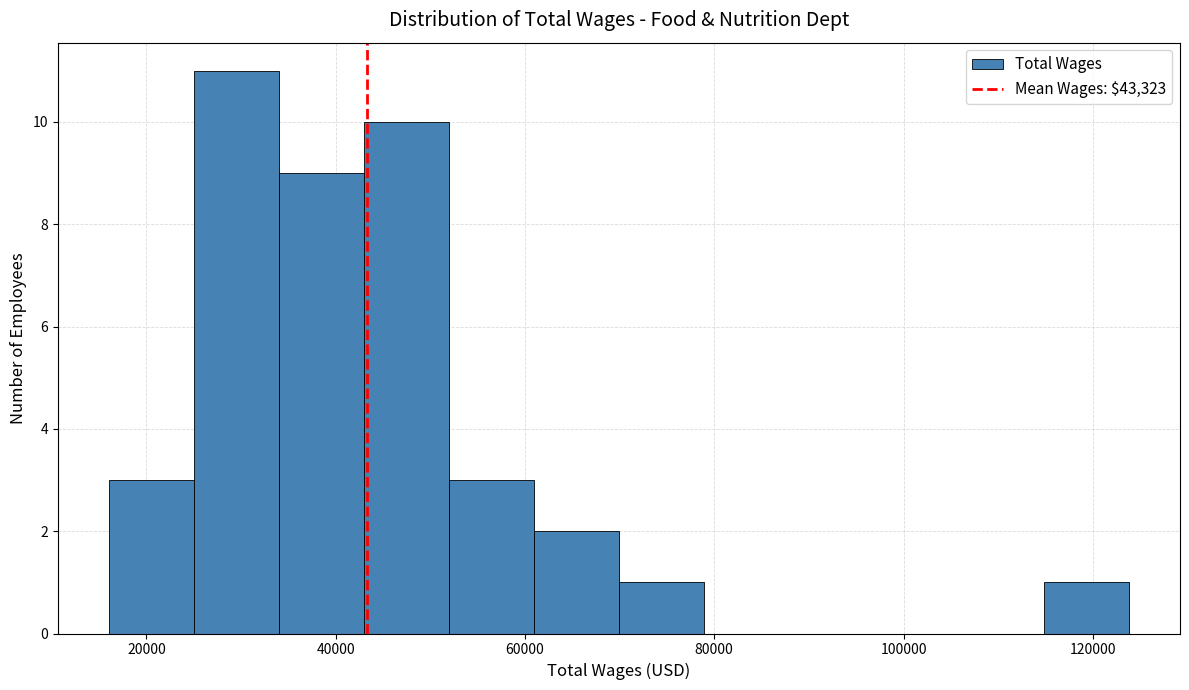

Which range on the x-axis has the tallest bar?

26000 to 34000